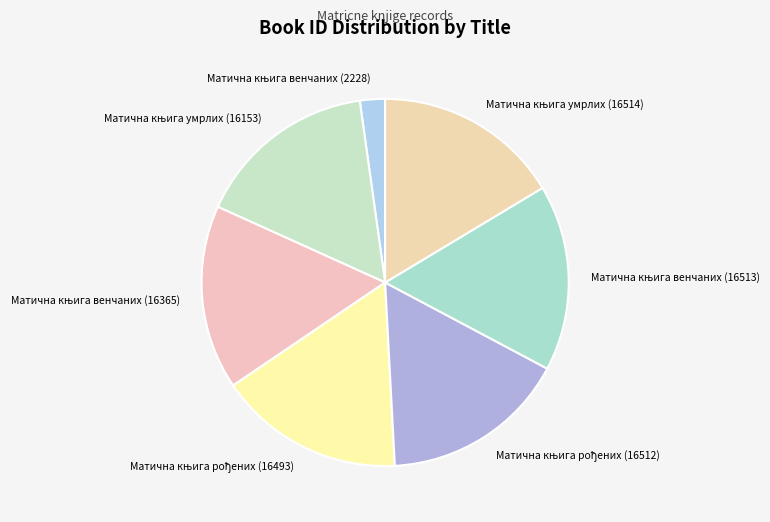

Is there any slice that represents more than half of the pie?

No